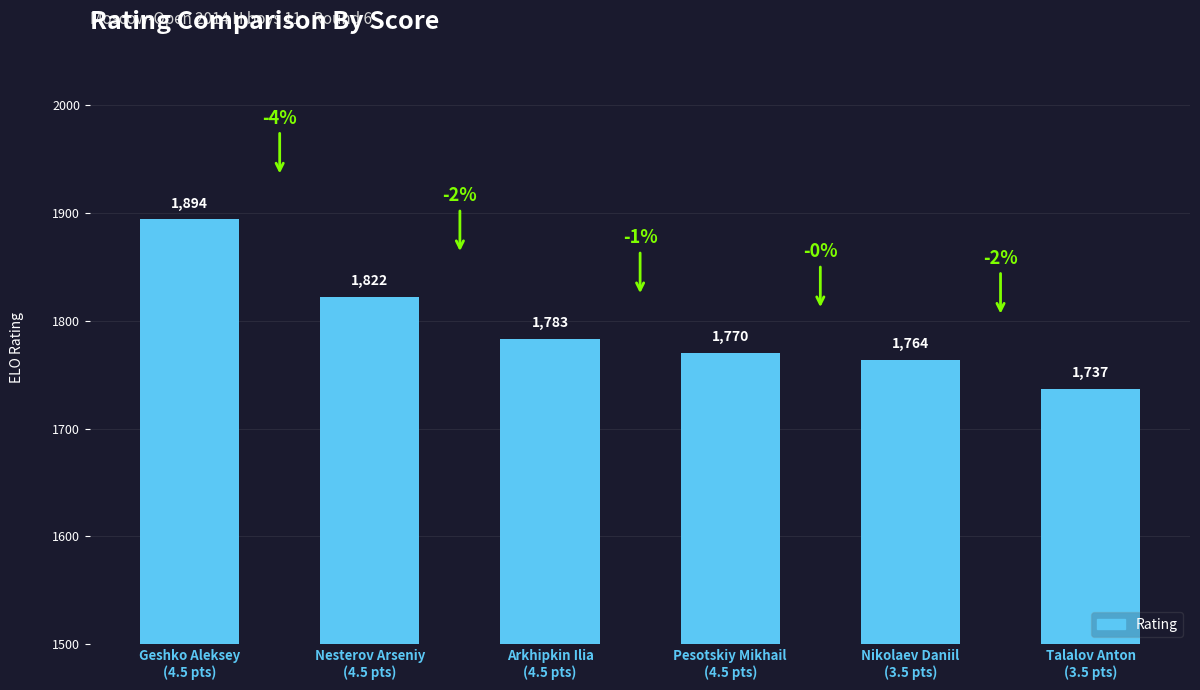

What is the sum of the values at Arkhipkin Ilia
(4.5 pts) and Nikolaev Daniil
(3.5 pts)?

3547